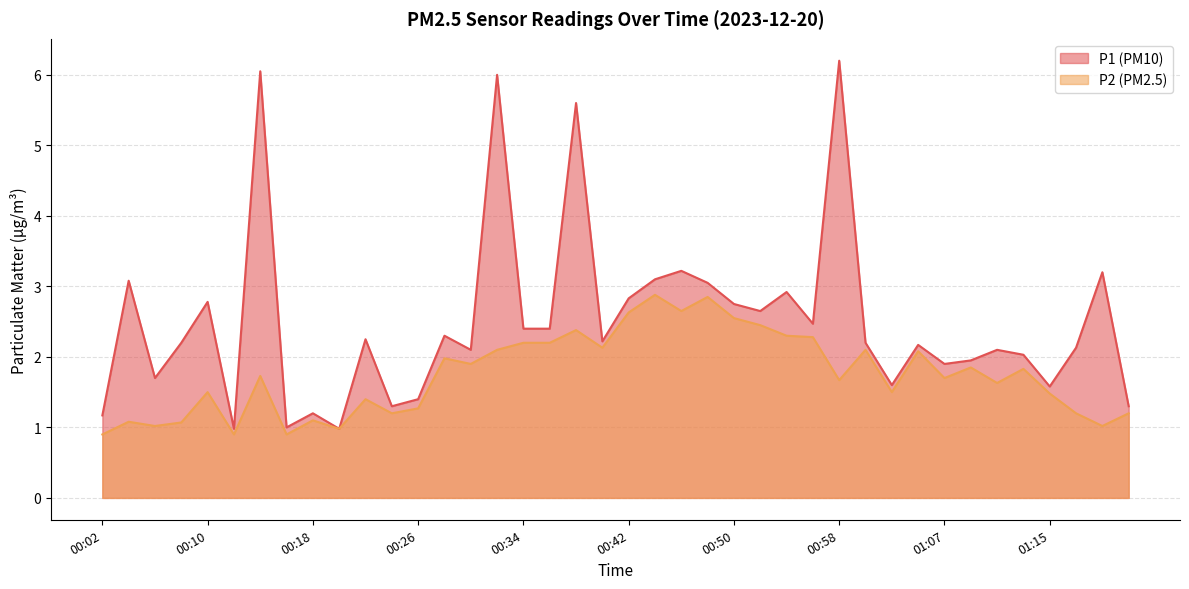

Which has a higher value, 00:54 or 00:44?

00:44